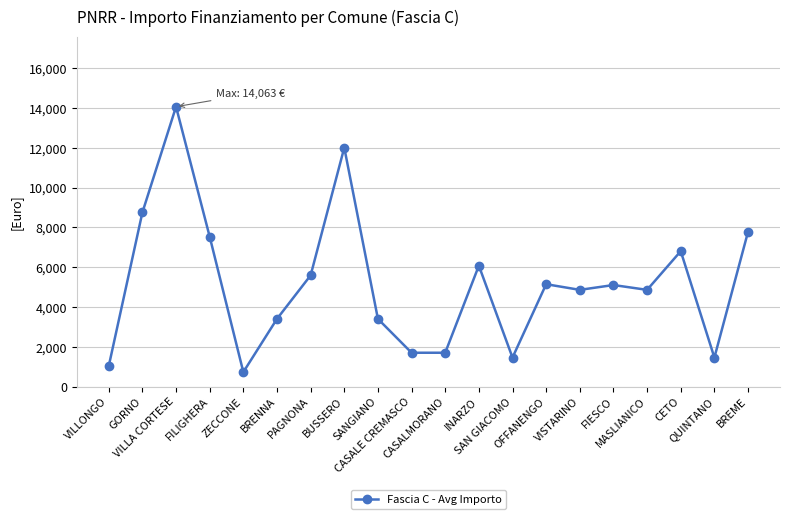

Approximately how many times larger is the value at SANGIANO compared to QUINTANO?

2.3